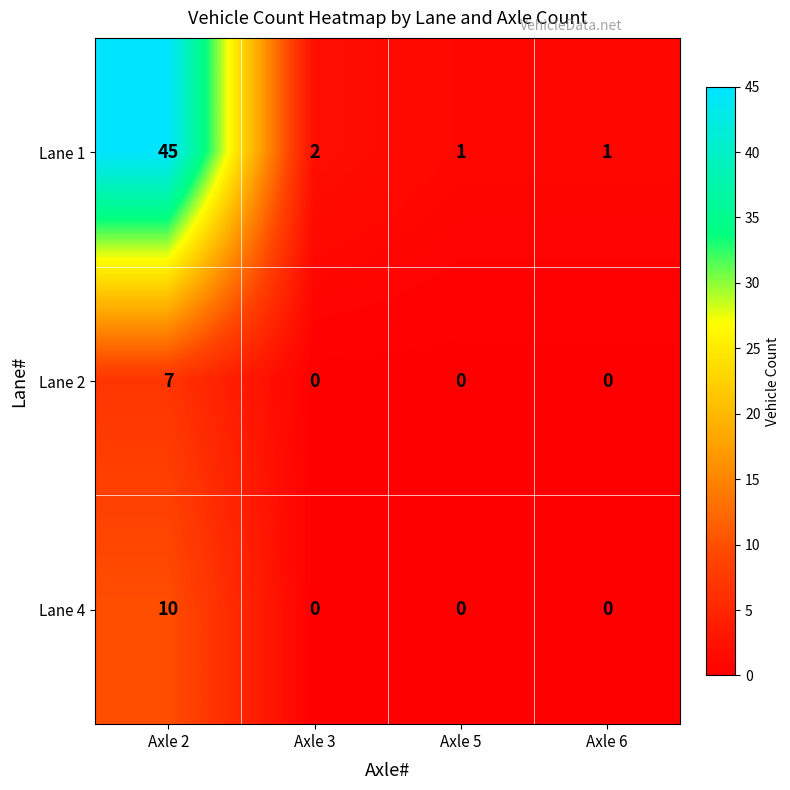

At how many categories does at least one series exceed 37?

1